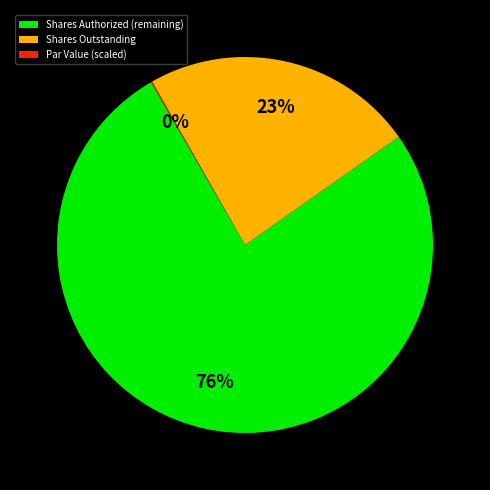

To the nearest percent, what is the average slice percentage?

33%